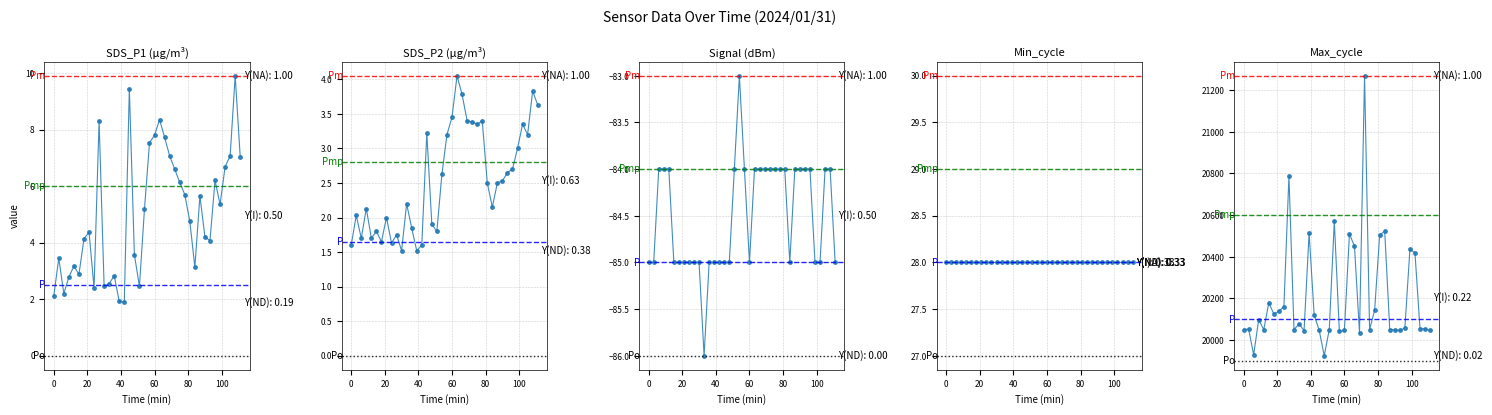

The value of SDS_P1 at 34 is 11.7. True or false?

False